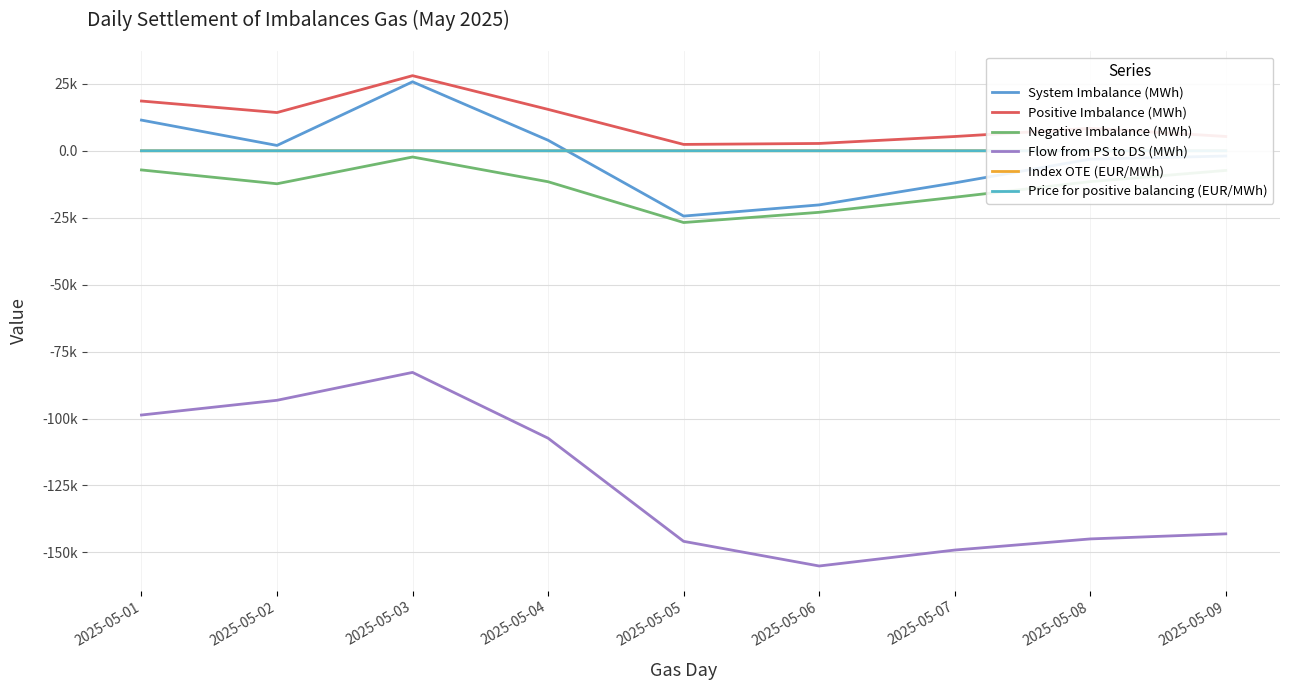

What are all the series names shown in the legend?

System Imbalance (MWh), Positive Imbalance (MWh), Negative Imbalance (MWh), Flow from PS to DS (MWh), Index OTE (EUR/MWh), Price for positive balancing (EUR/MWh)